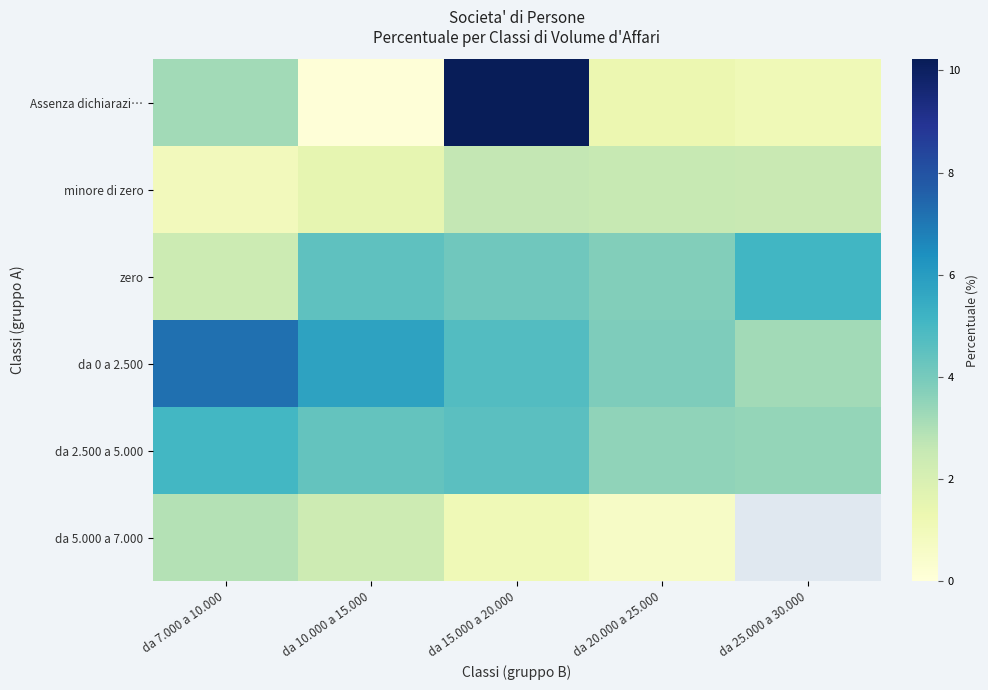

Count the da 2.500 a 5.000 values in the range 3 to 4.

2